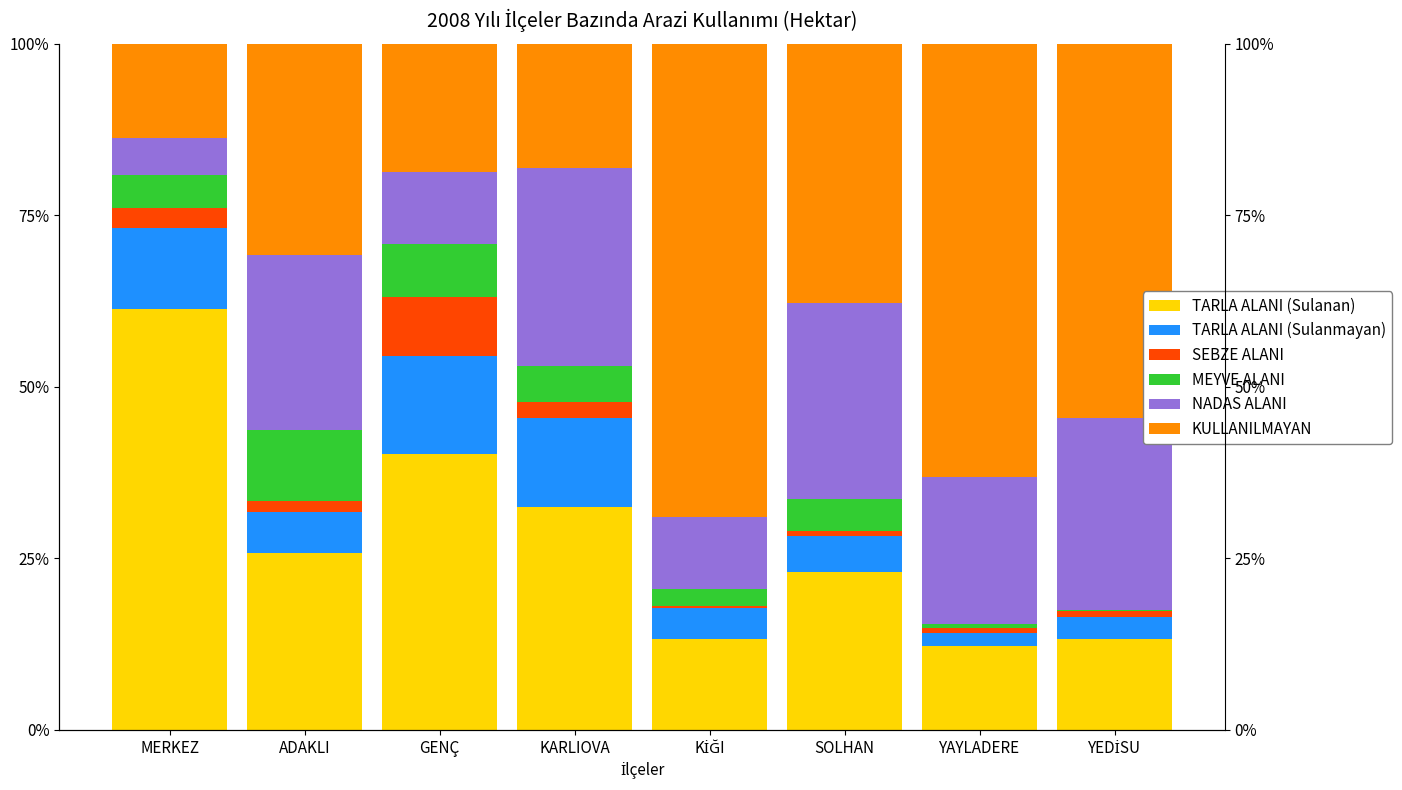

Is it true that MEYVE ALANI equals 0.3 at YEDİSU?

True